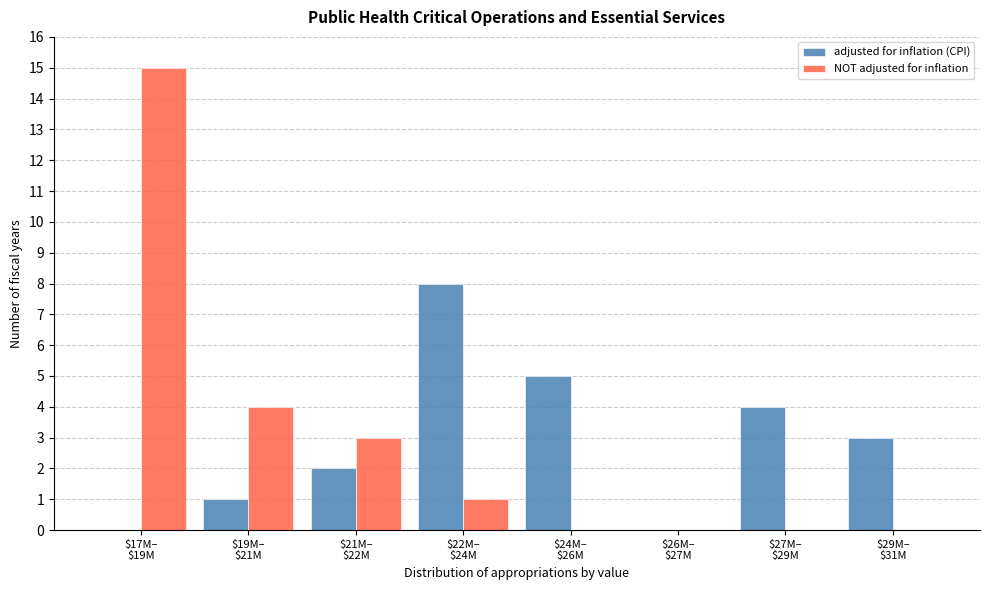

What is the maximum value for adjusted for inflation (CPI)?

8